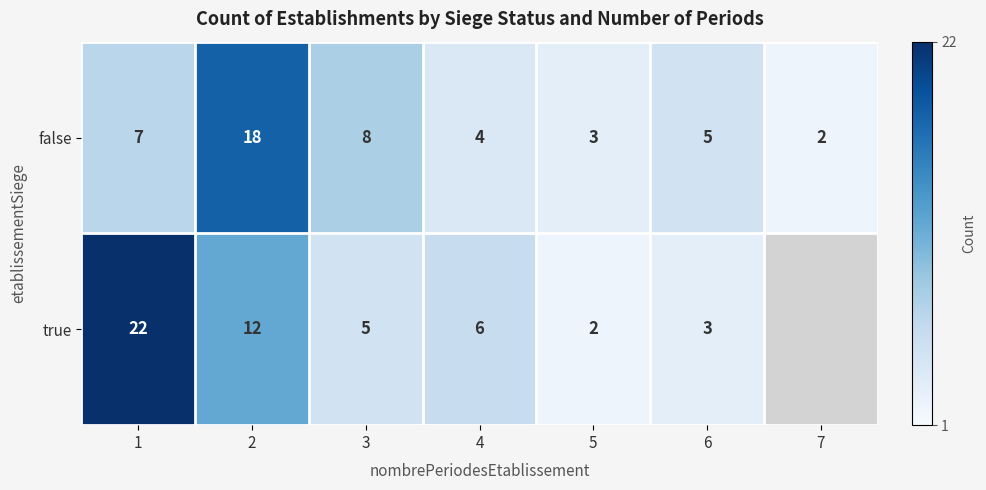

What is the highest value of the false series?

18